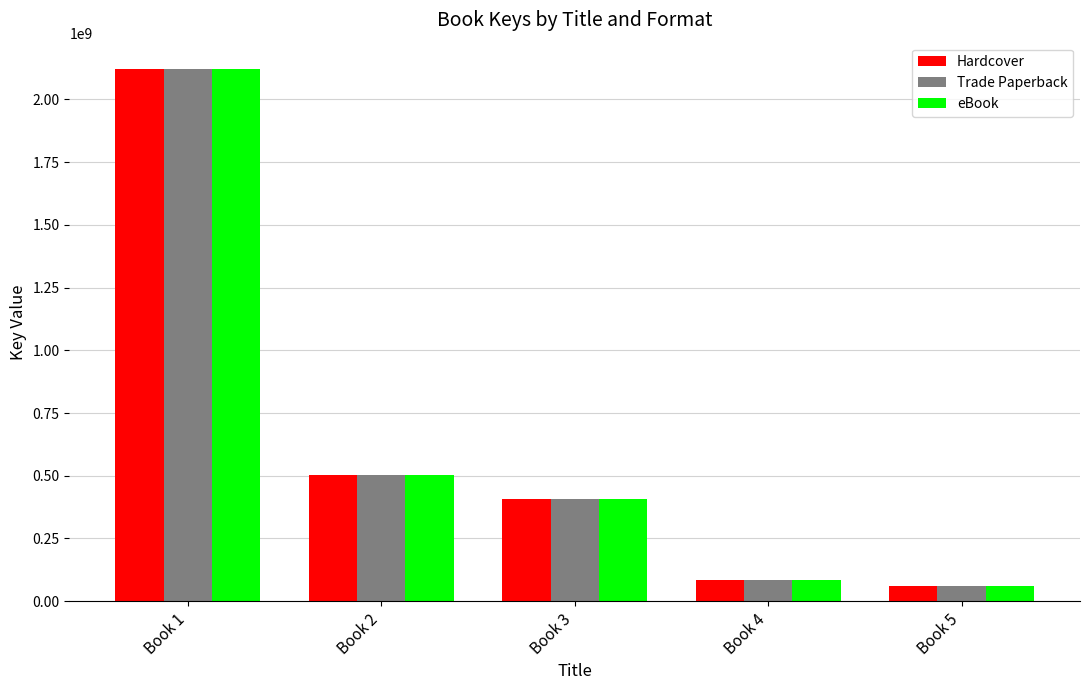

What is the sum of the Trade Paperback values at Book 1 and Book 5?

2180689962